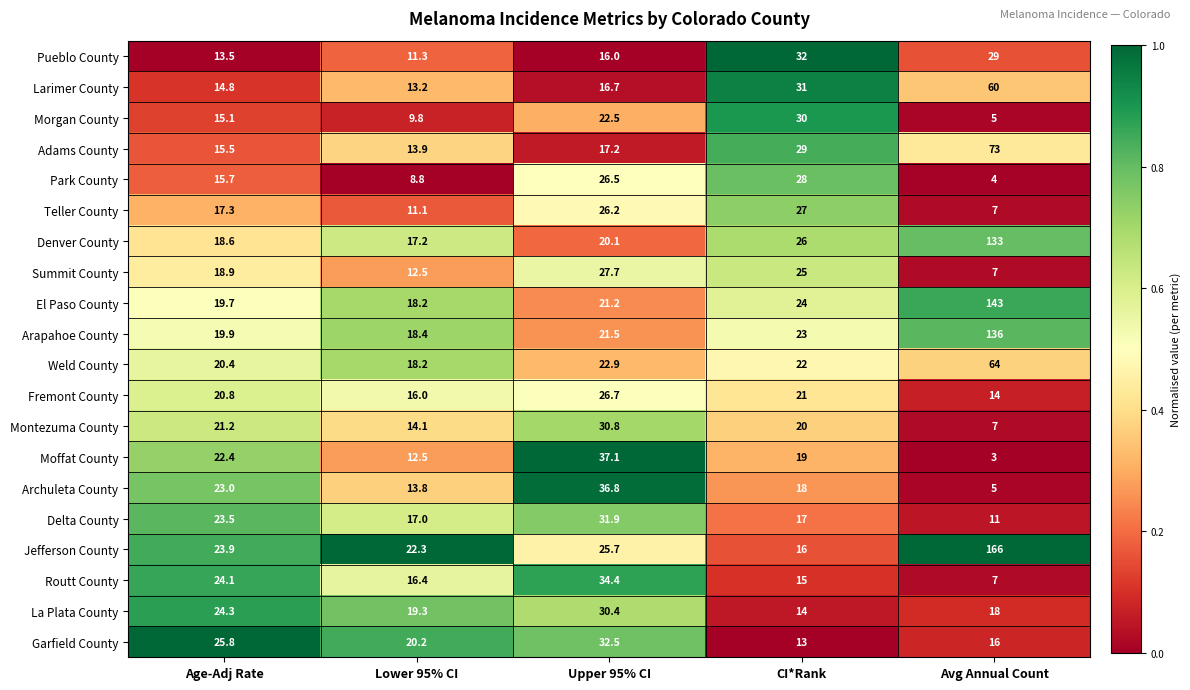

At which label is Garfield County closest to 22?

Lower 95% CI